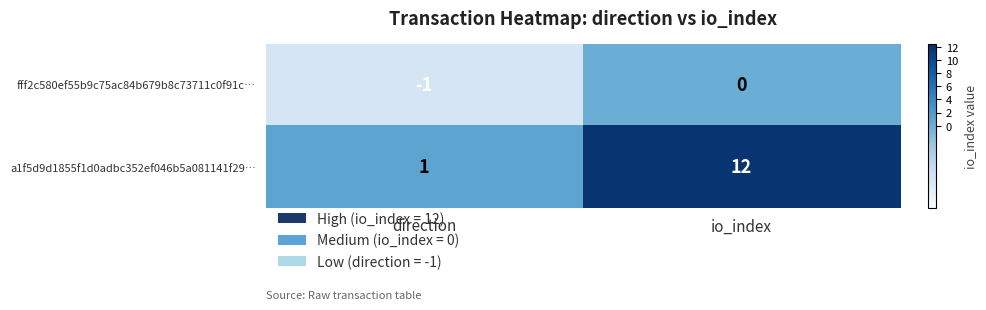

Which series changed the most between direction and io_index?

a1f5d9d1855f1d0adbc352ef046b5a081141f29…